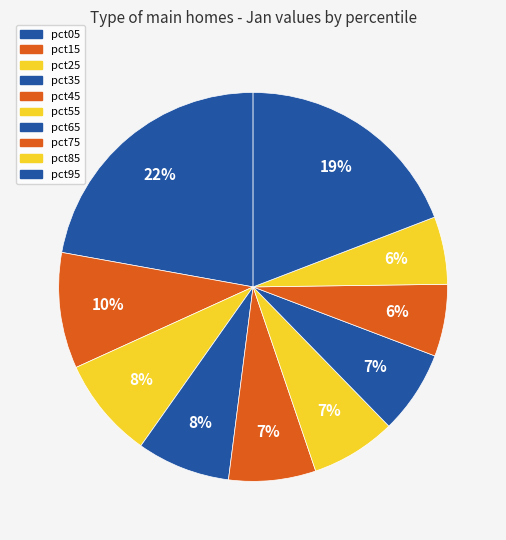

To the nearest percent, what percentage of the pie is pct85?

6%